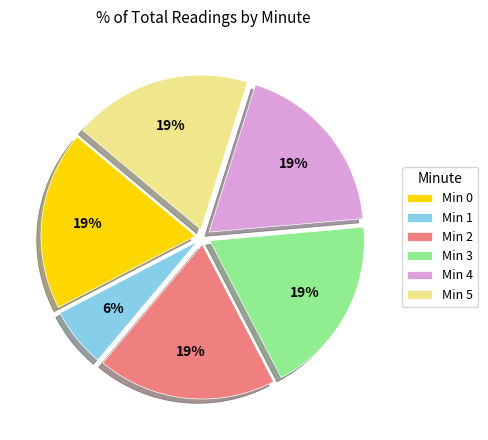

Combined, do Min 5 and Min 2 account for over 50%?

No